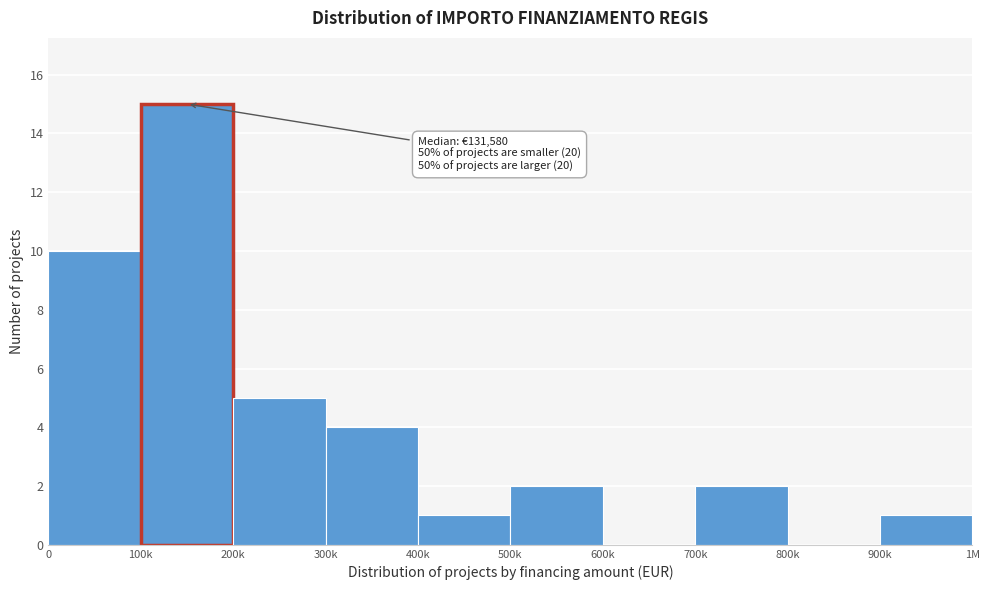

Reading right to left, what are all the values shown in this chart?

900k=1	800k=0	700k=2	600k=0	500k=2	400k=1	300k=4	200k=5	100k=15	0=10